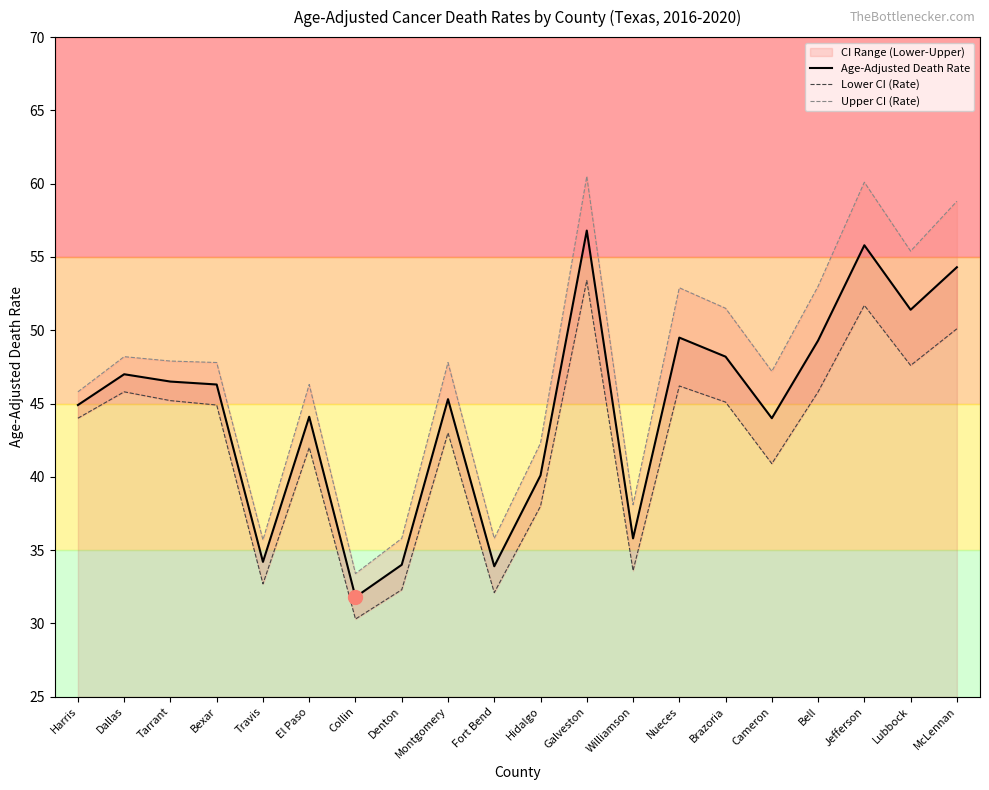

Between Cameron and Harris, which is larger?

Harris